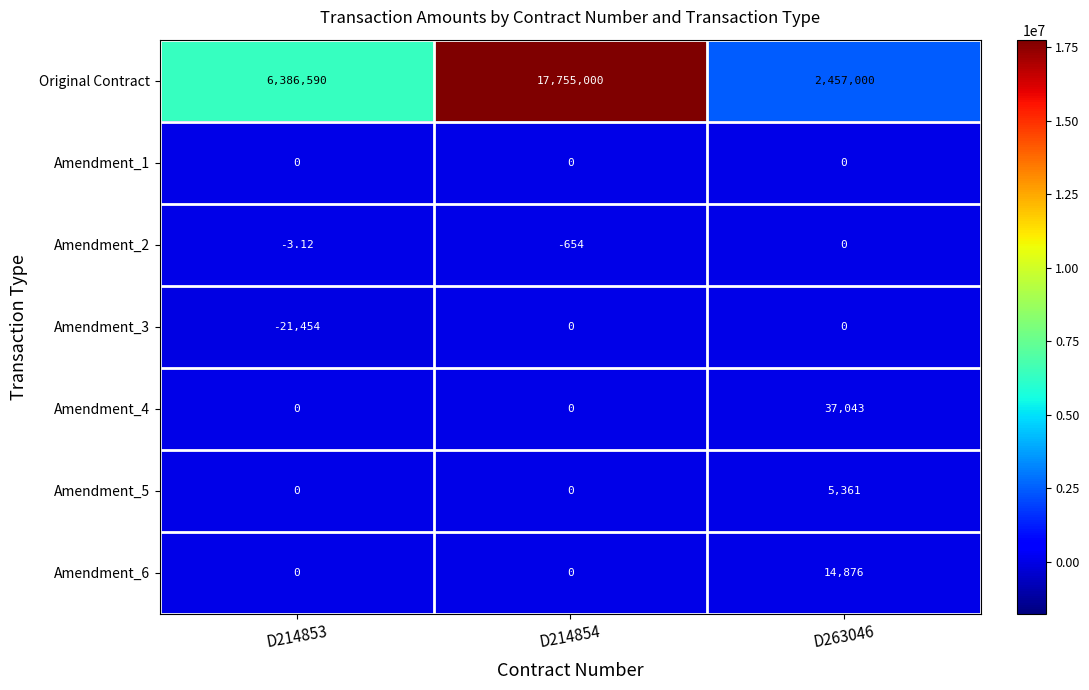

Between D214854 and D263046, which series saw the biggest shift?

Original Contract